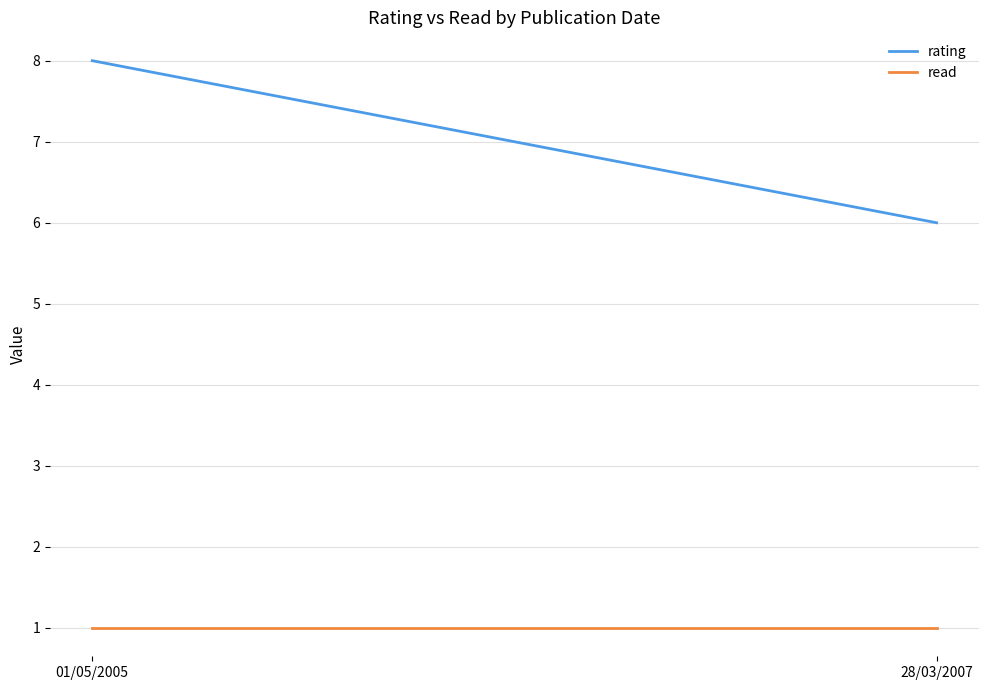

The value of rating at 01/05/2005 is 8. True or false?

True